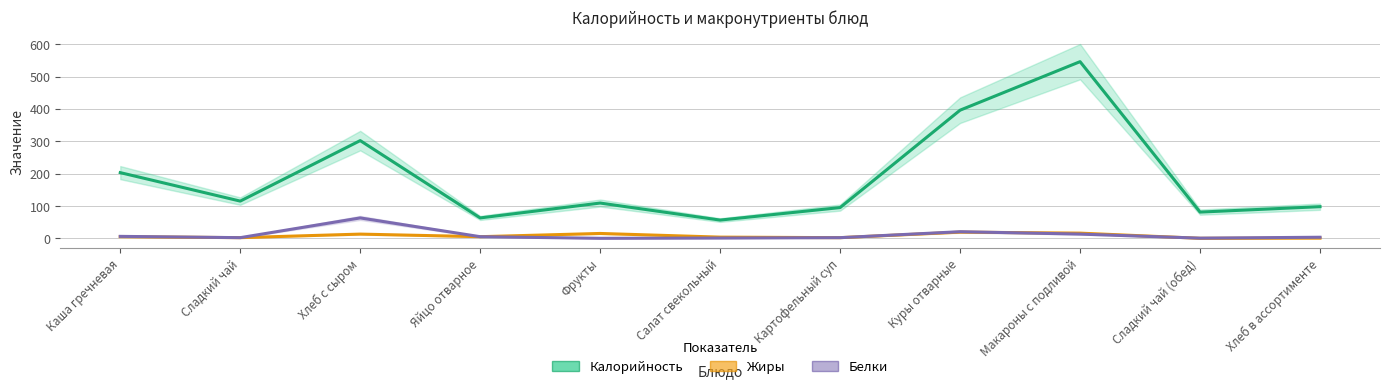

Between Салат свекольный and Сладкий чай (обед), which series saw the biggest shift?

Калорийность